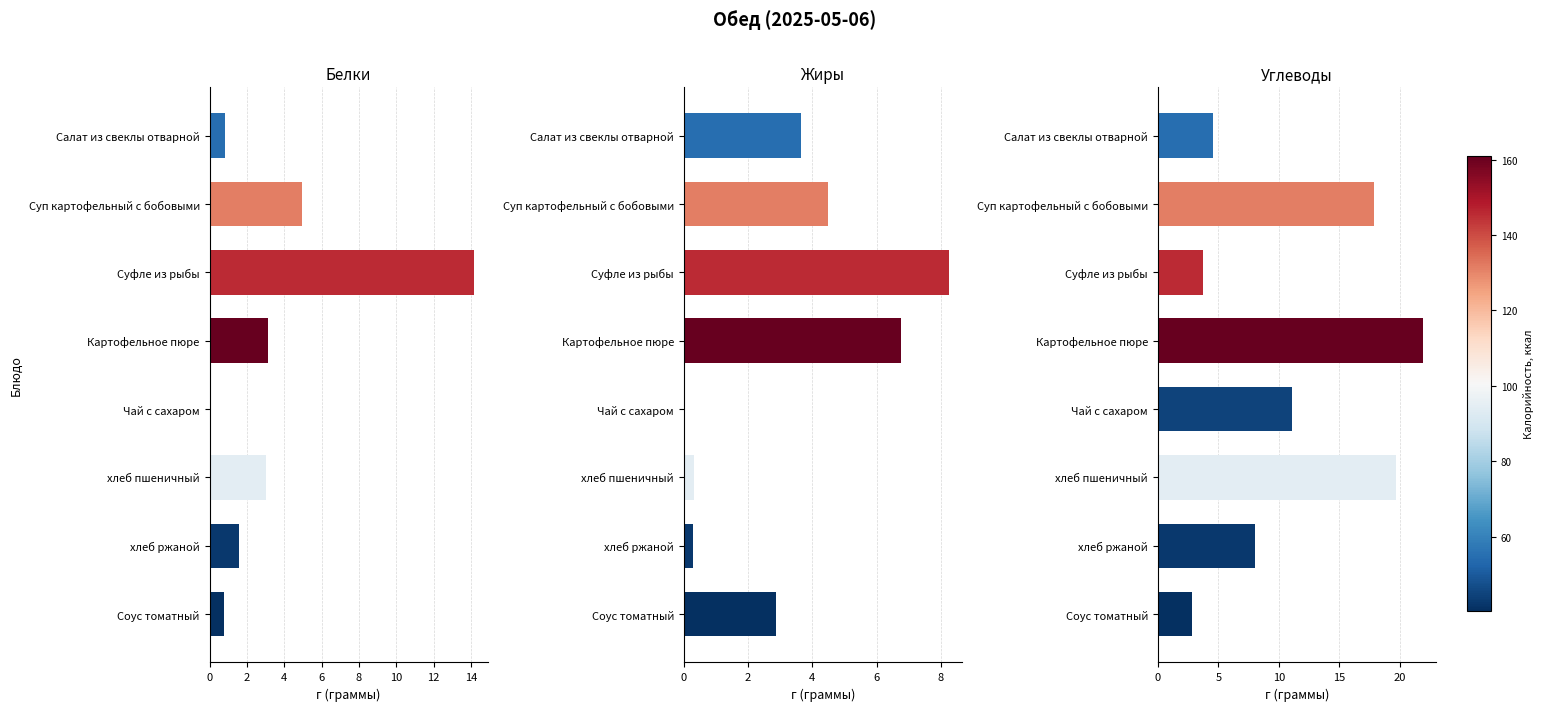

Reading left to right, what are all the values shown in this chart?

Белки: 0=0.8	2=5.0	4=14.2	6=3.1	8=0.1	10=3.0	12=1.6	14=0.8
Жиры: 0=3.7	2=4.5	4=8.2	6=6.8	8=0.0	10=0.3	12=0.3	14=2.9
Углеводы: 0=4.6	2=17.8	4=3.7	6=21.9	8=11.1	10=19.7	12=8.0	14=2.8